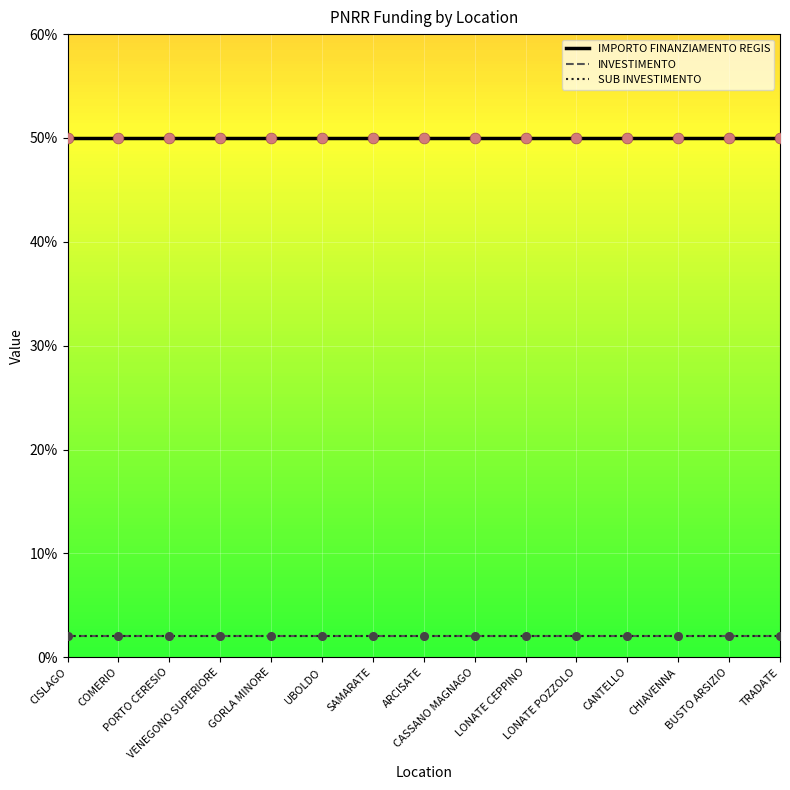

Is the value of IMPORTO FINANZIAMENTO REGIS at ARCISATE greater than the value of SUB INVESTIMENTO at VENEGONO SUPERIORE?

Yes